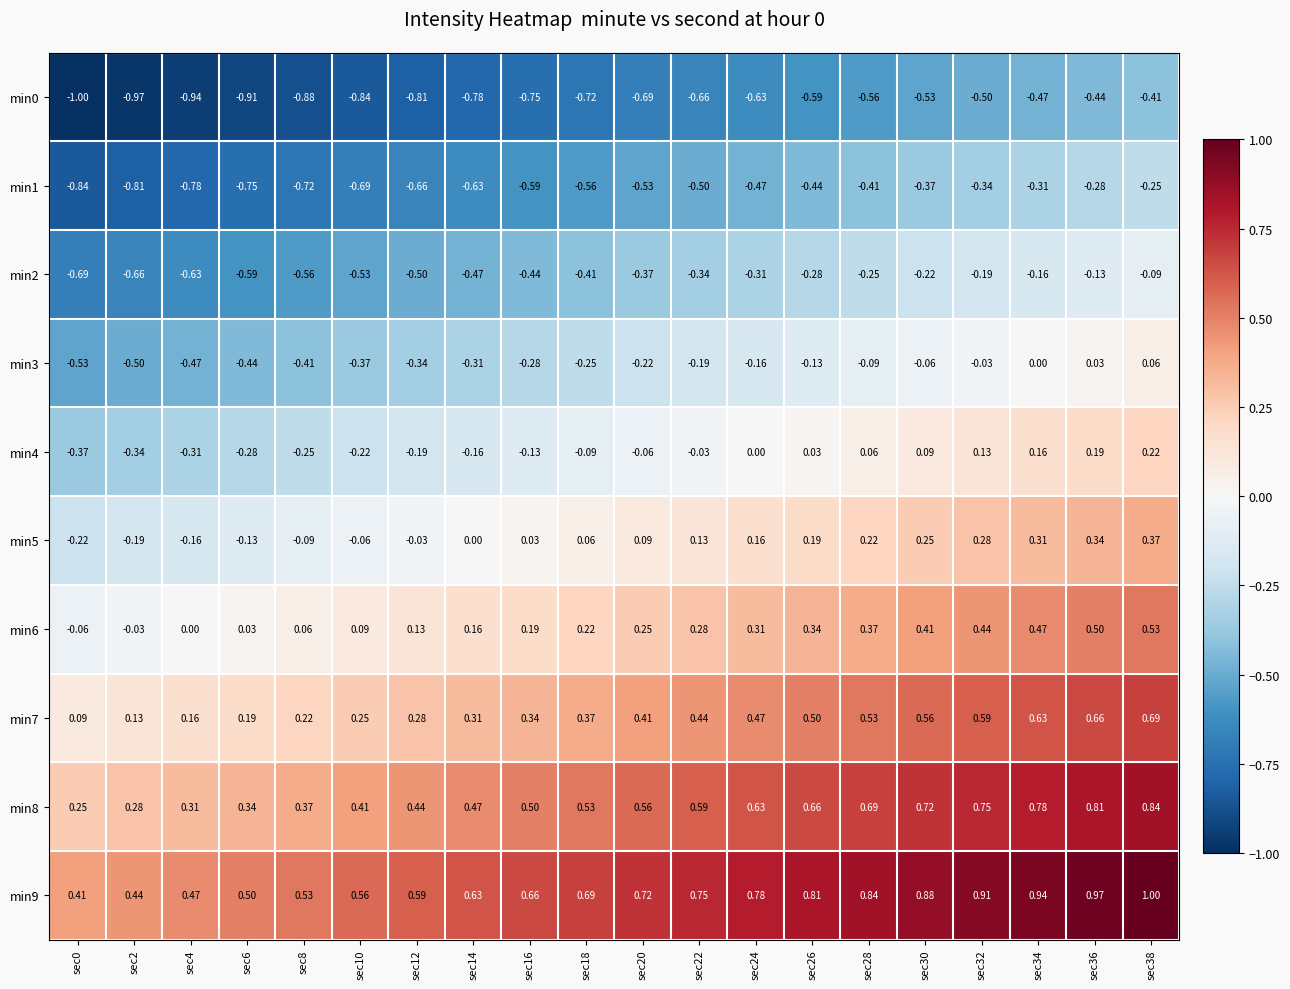

Is the value of min1 at sec36 greater than the value of min5 at sec20?

No